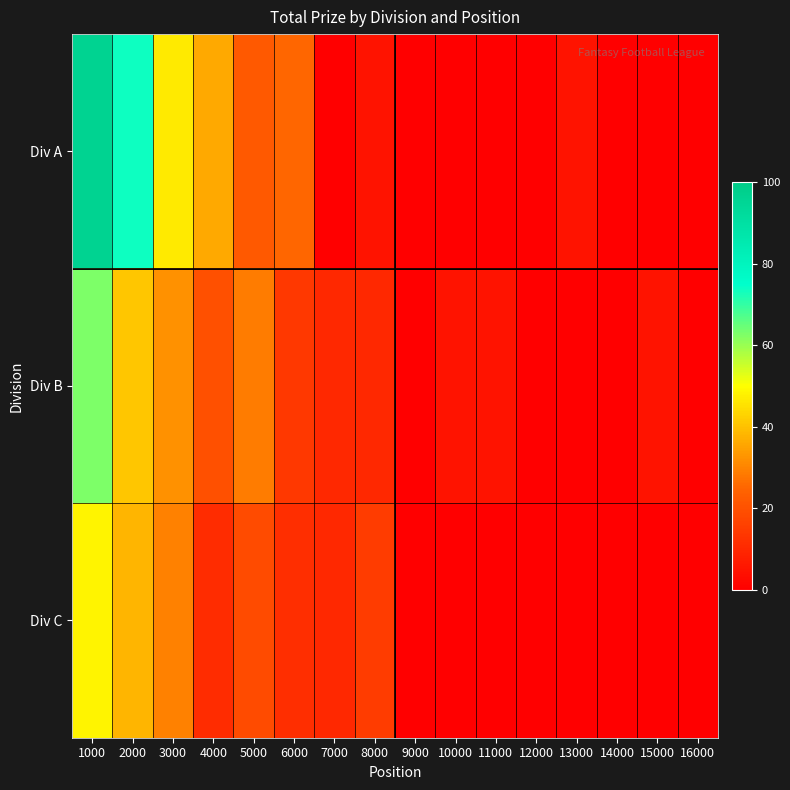

How many series are shown in this chart?

3